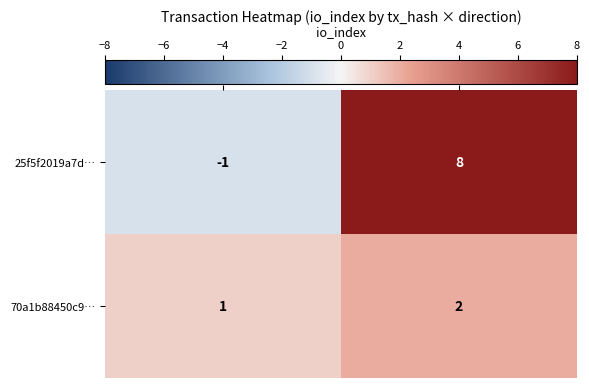

What is the difference between the maximum and minimum values in the 25f5f2019a7d… series?

9